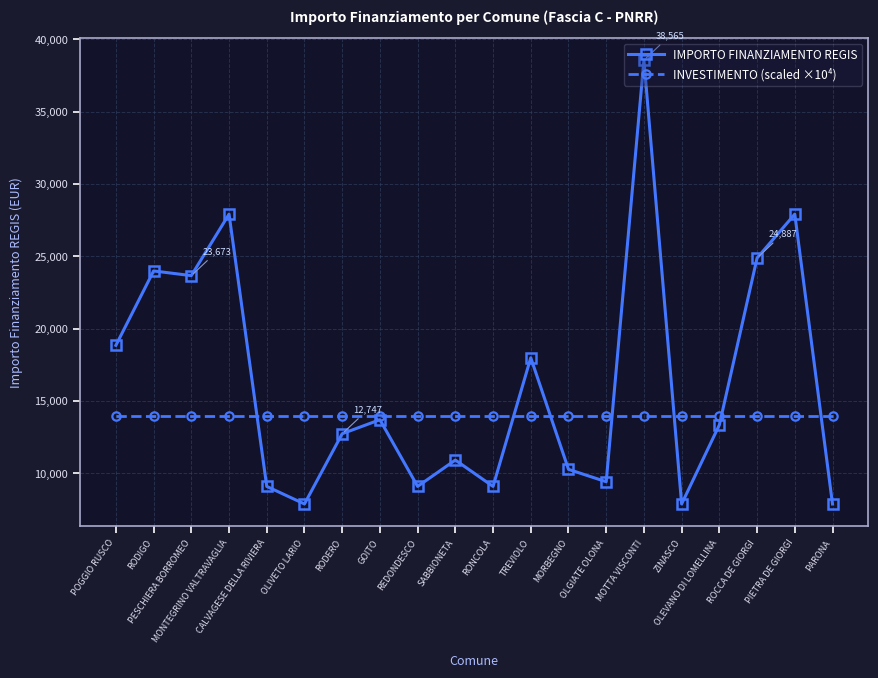

True or false: IMPORTO FINANZIAMENTO REGIS has a value of 11735 at ZINASCO.

False